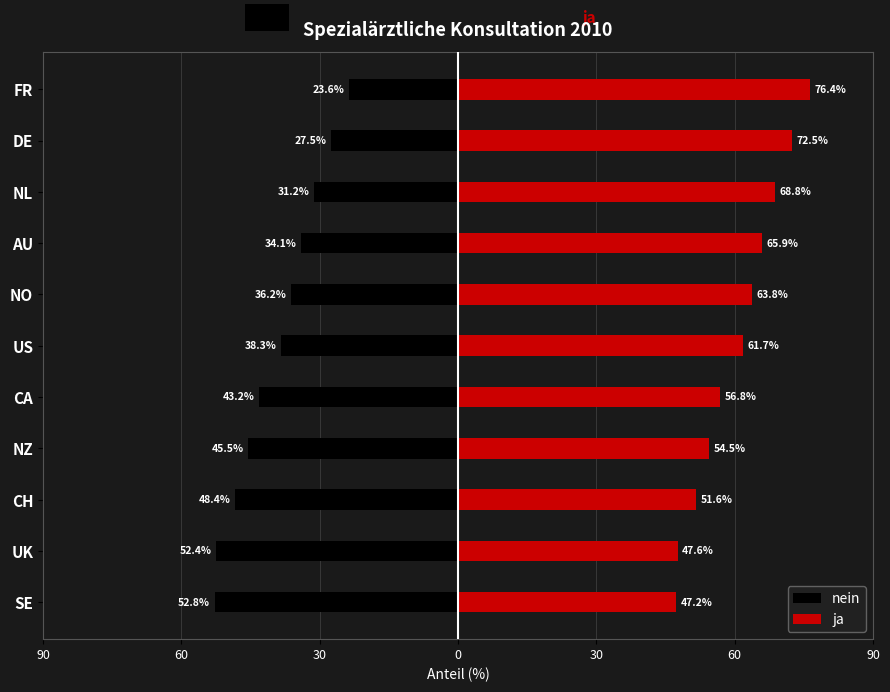

List the series in order of their peak value, highest first.

ja, nein